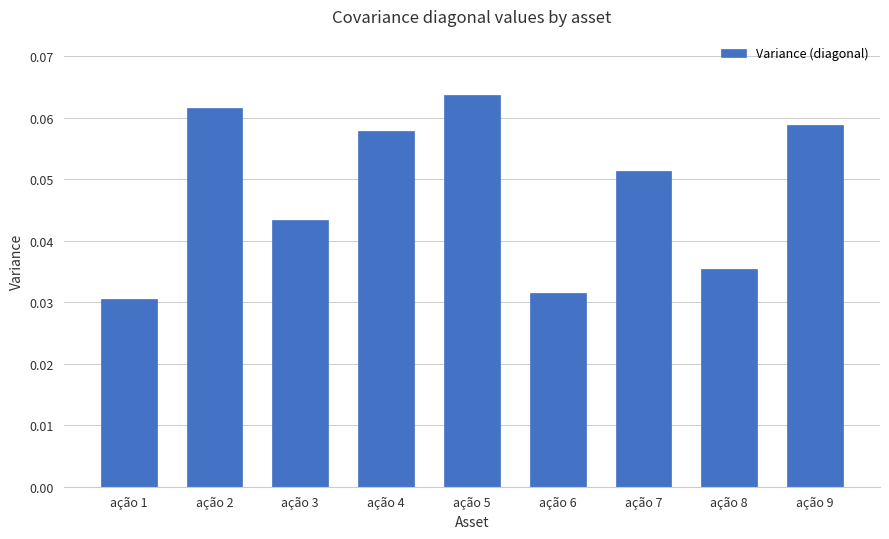

Rank the categories by value from highest to lowest.

ação 5, ação 2, ação 9, ação 4, ação 7, ação 3, ação 8, ação 6, ação 1